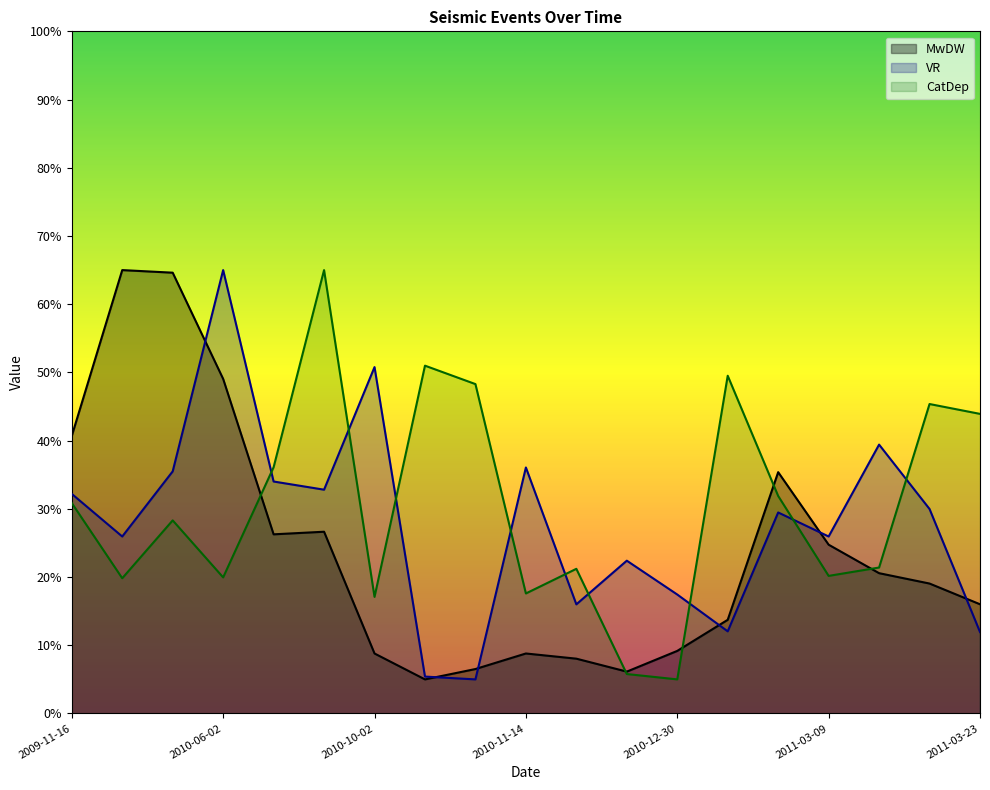

What is the average value of the VR series?

27.8